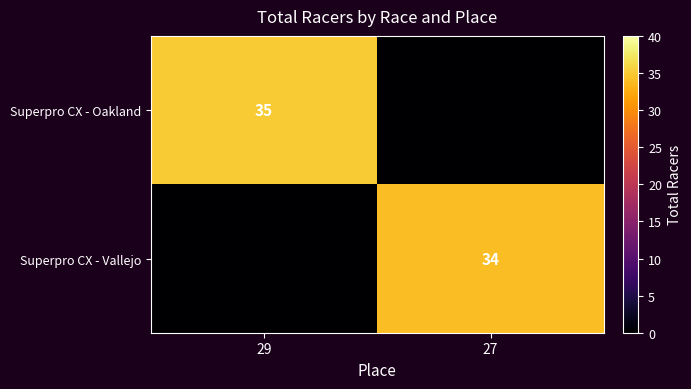

The value of Superpro CX - Oakland at 29 is 35. True or false?

True